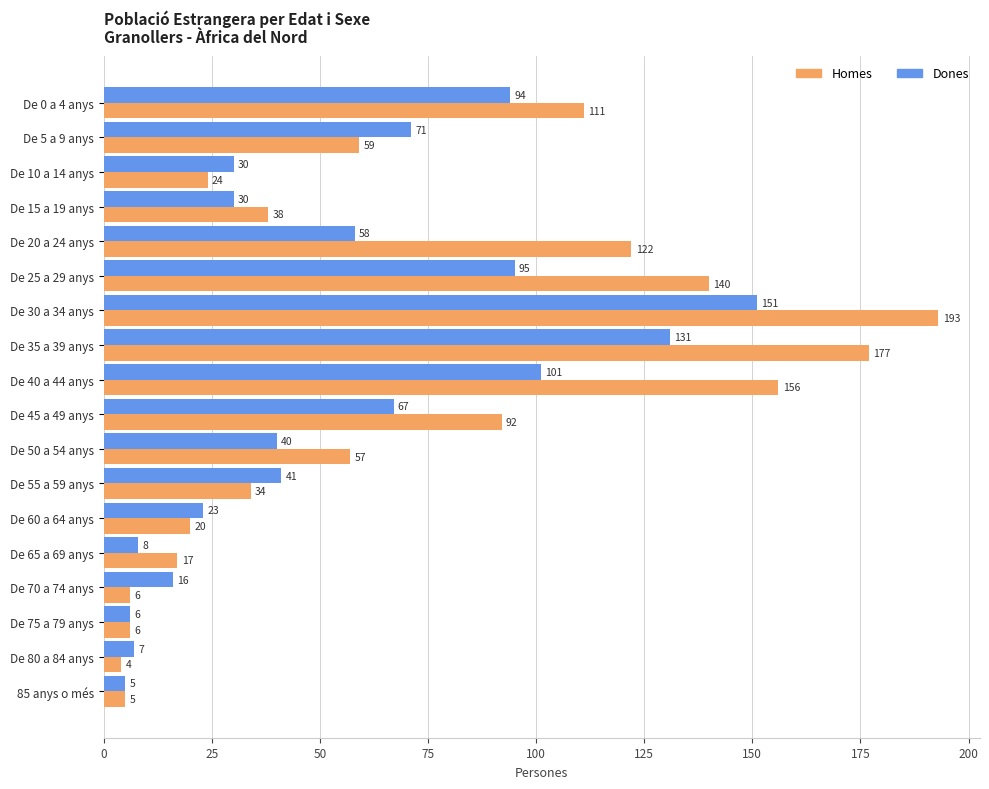

What is the difference between the second highest and minimum values in the Dones series?

126